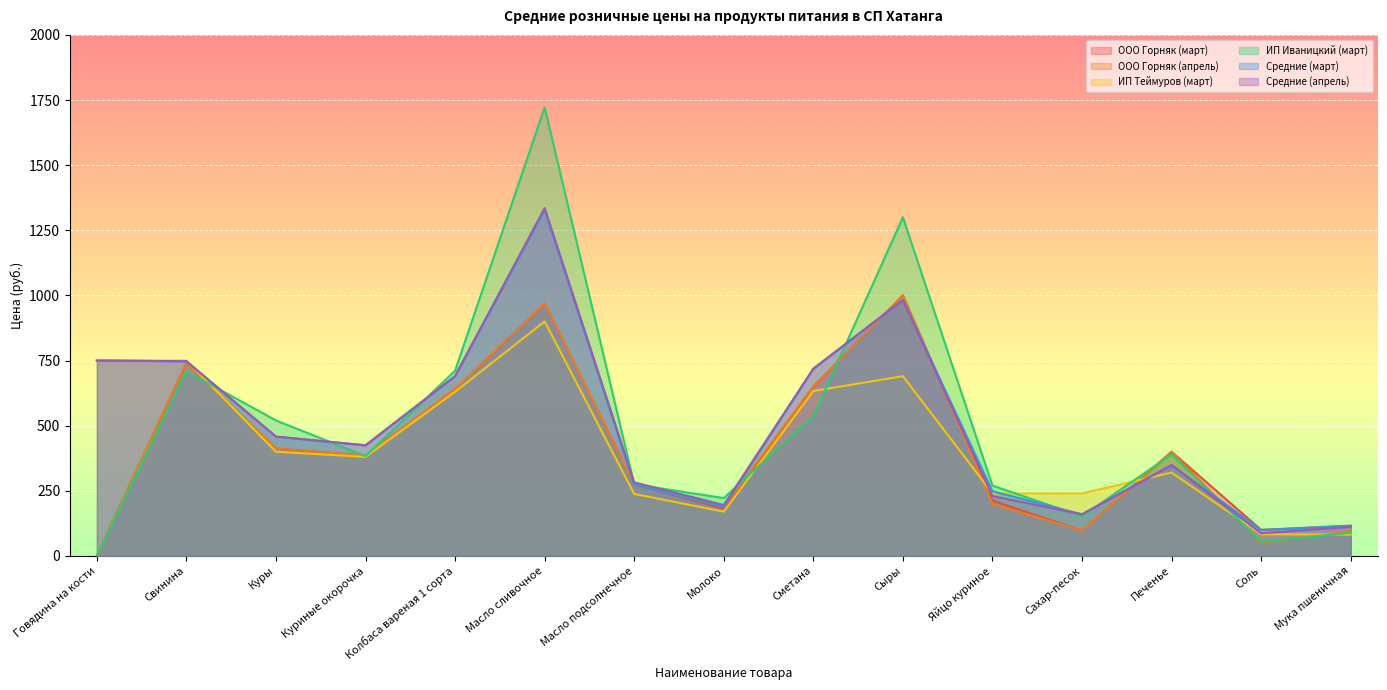

At which category does the chart reach its minimum across all series?

Говядина на кости